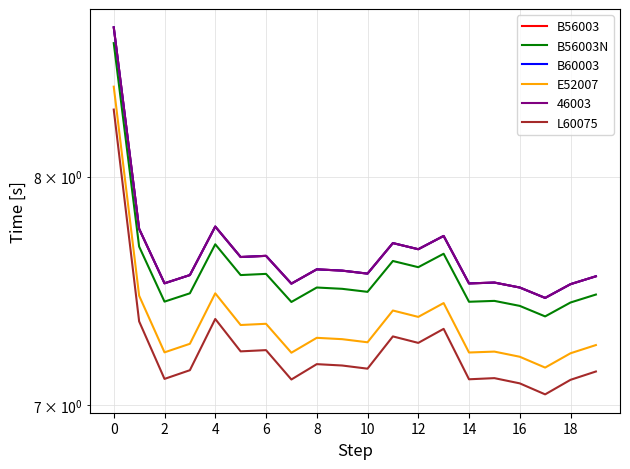

True or false: B60003 has a value of 3.5 at 19.

False